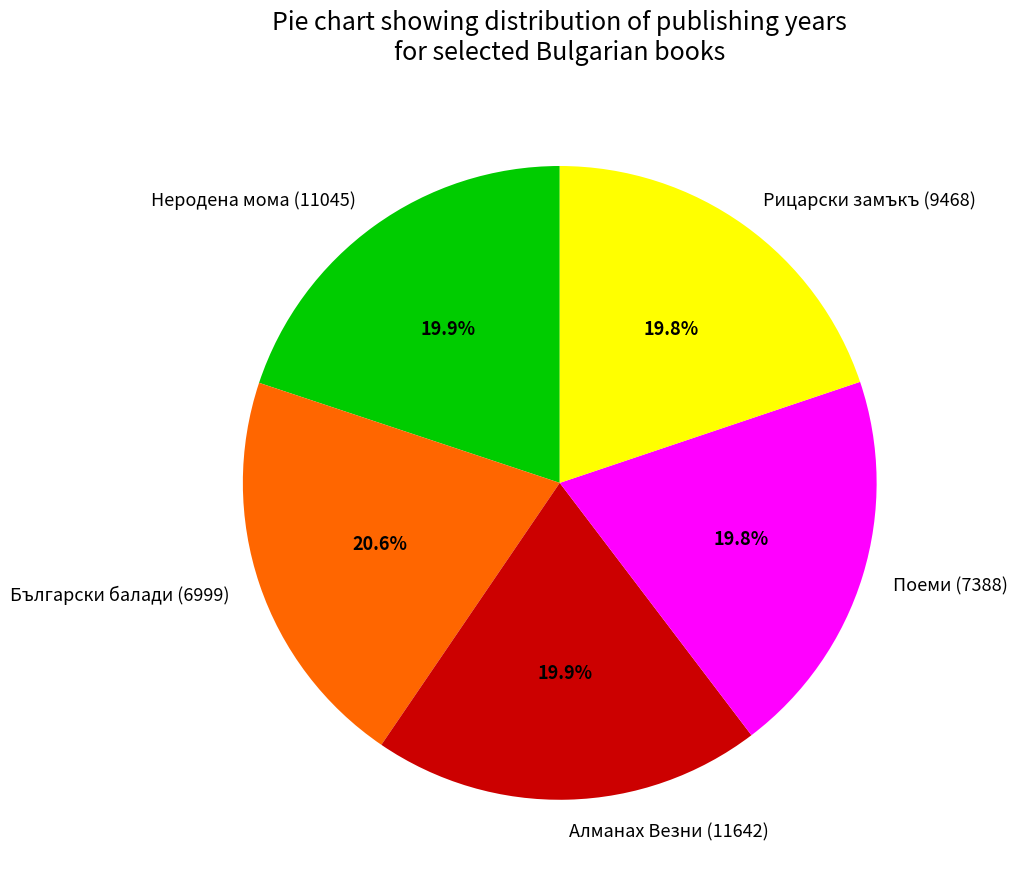

Combined, do Български балади (6999) and Поеми (7388) account for over 50%?

No